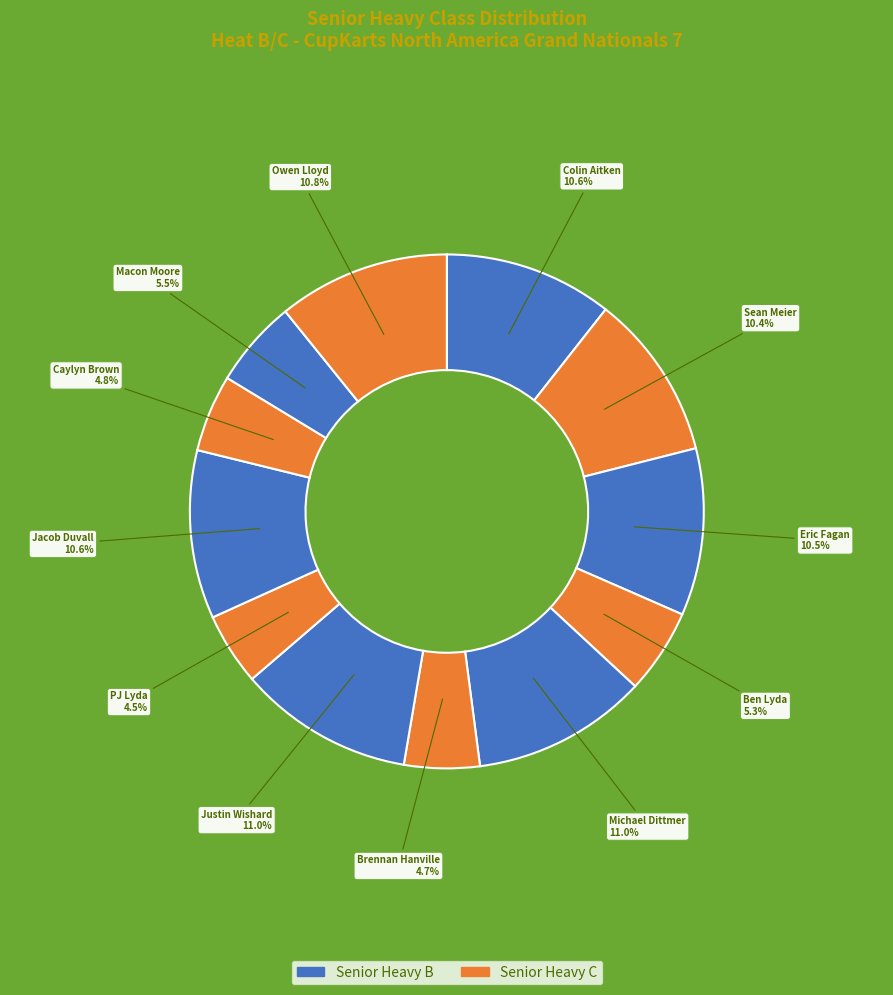

How many slices are in this pie chart?

12